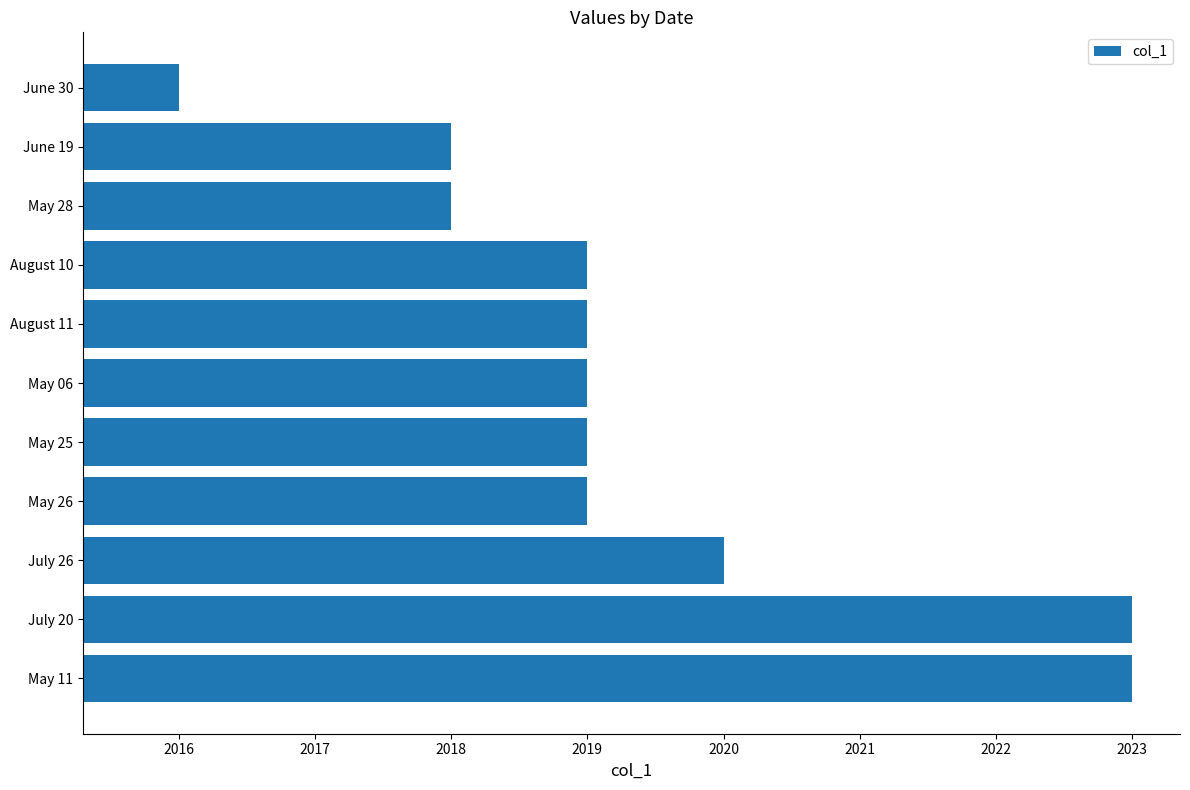

The chart shows a value of 537 at June 30. True or false?

False